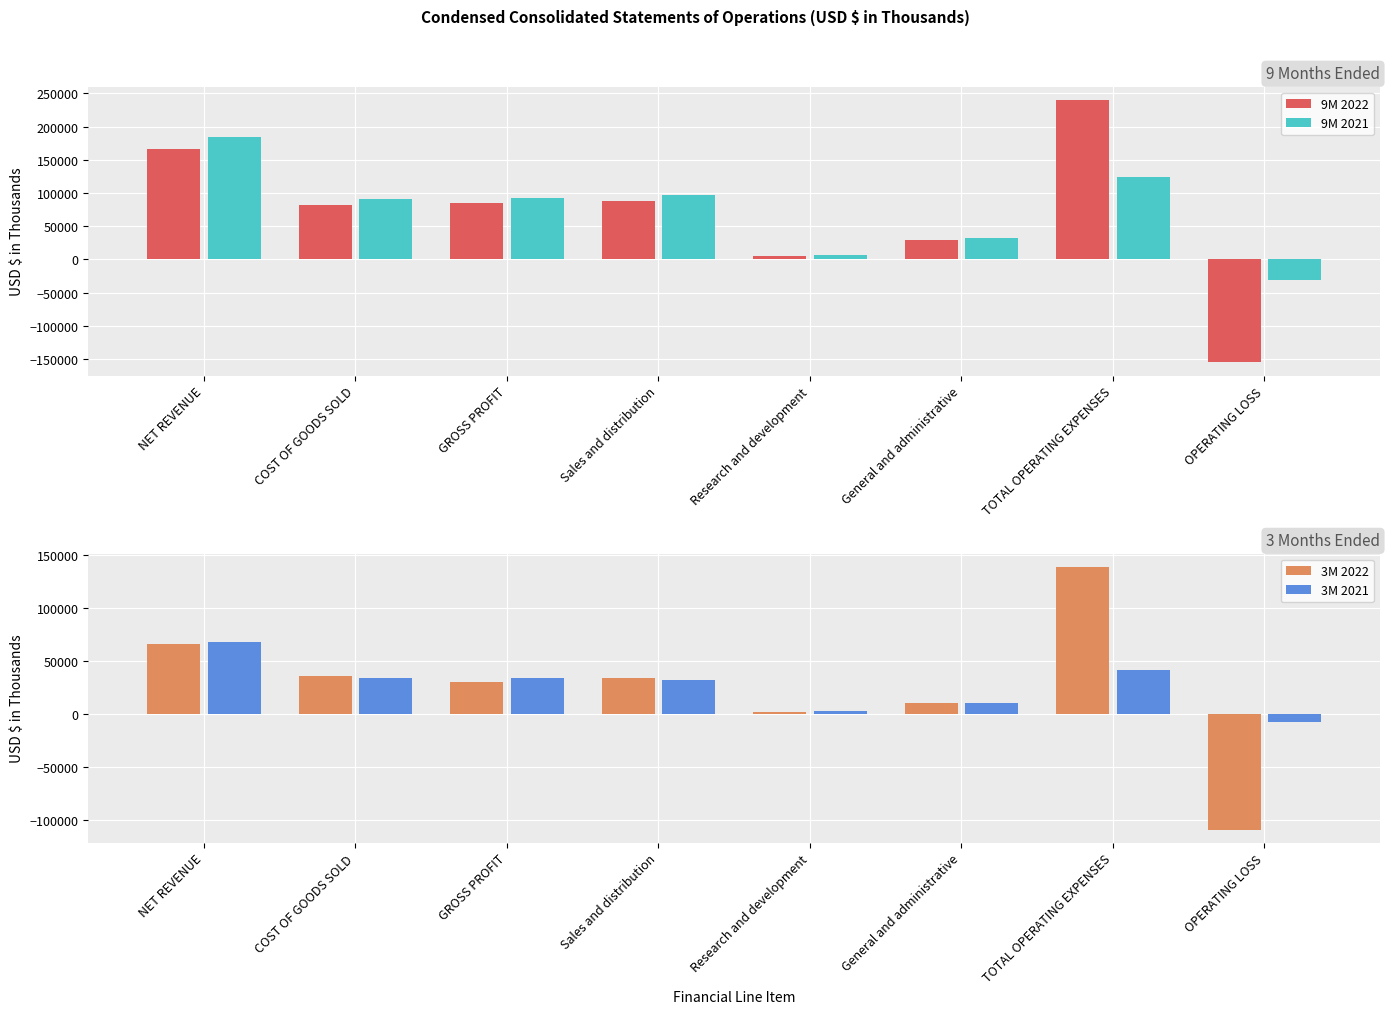

Reading left to right, list all the values displayed in this chart.

9M 2022: 166268	81118	85150	88632	4582	29481	240514	-155364
9M 2021: 184446	91464	92982	96716	7220	31807	123794	-30812
3M 2022: 66326	36135	30191	33792	1706	10369	139132	-108941
3M 2021: 68121	33946	34175	32337	2767	10843	41702	-7527